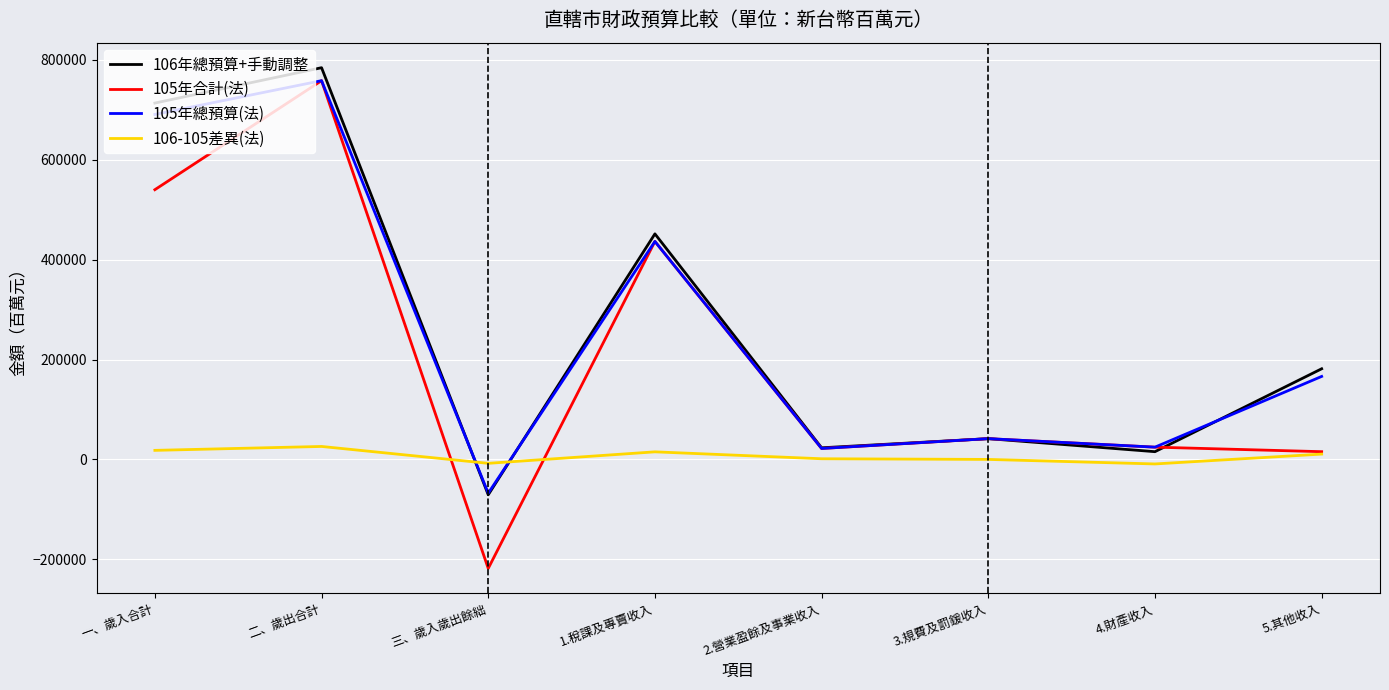

At which category does the chart reach its peak across all series?

二、歲出合計